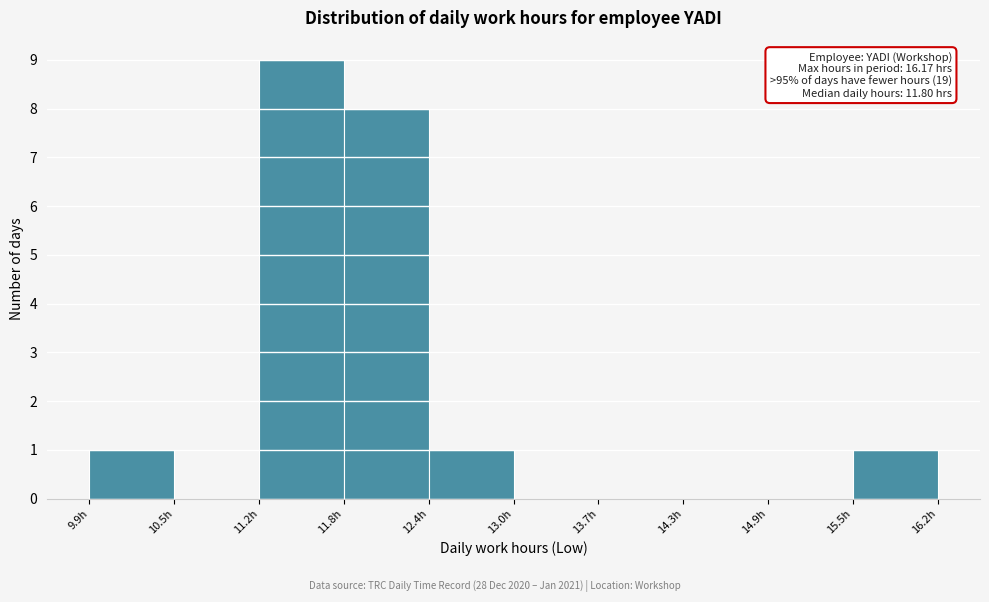

Which range on the x-axis has the tallest bar?

11.2 to 11.8